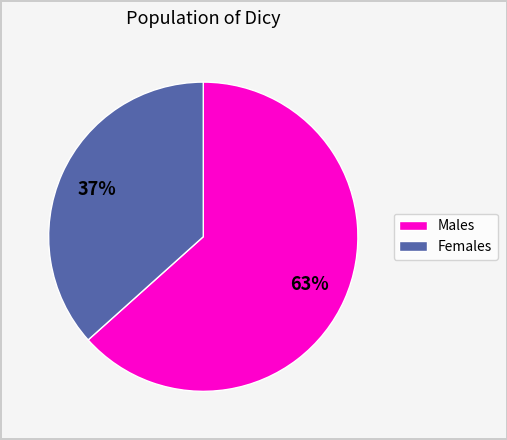

To the nearest percent, what is the average slice percentage?

50%